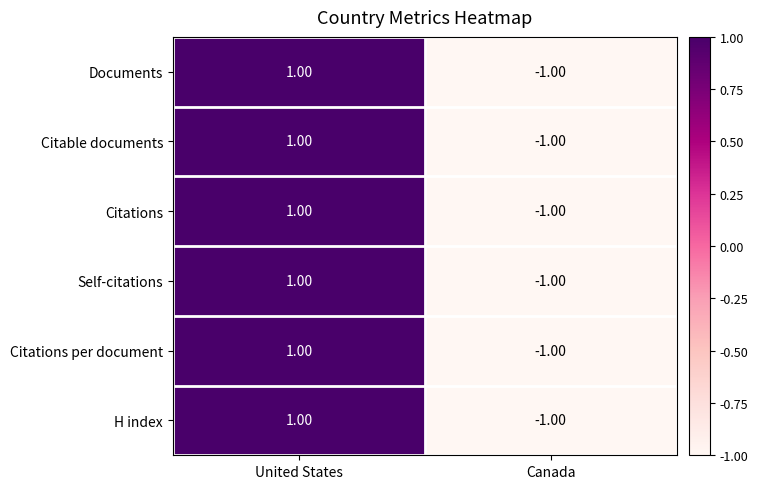

What is the total value across all series at Canada?

-6